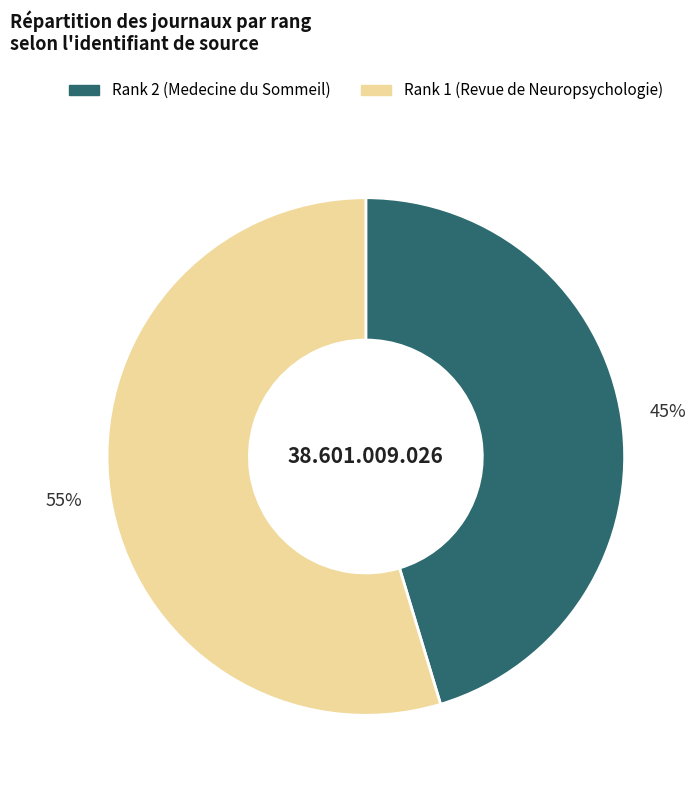

Does any single category account for the majority?

Yes